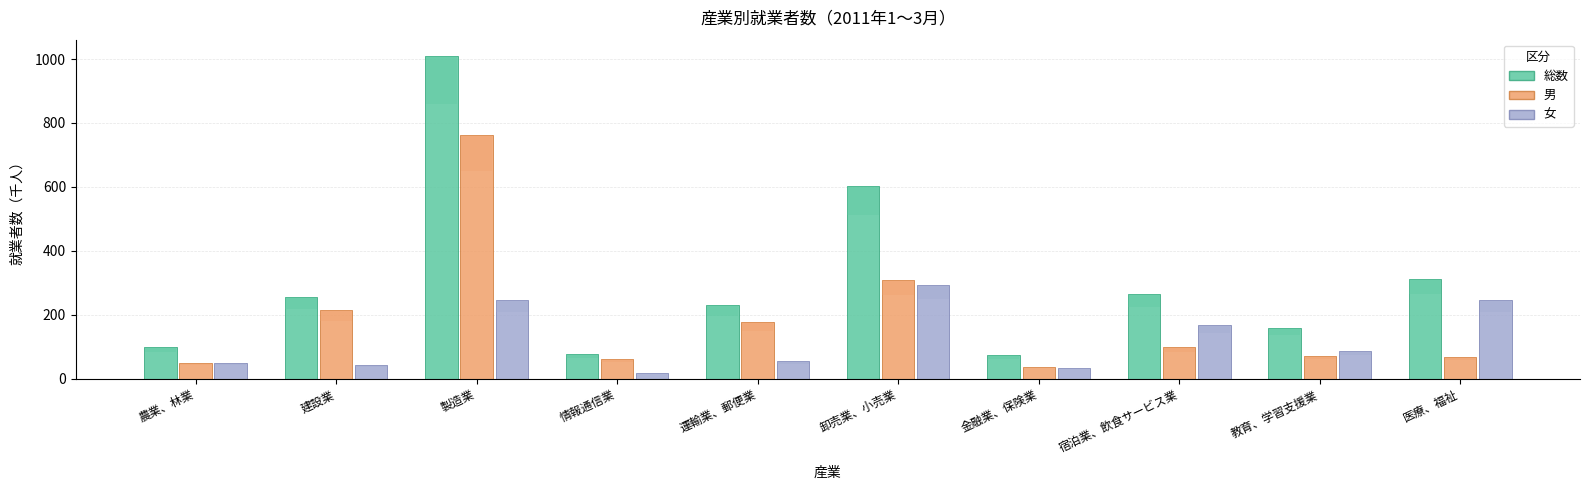

At which category is the sum across all series the highest?

製造業